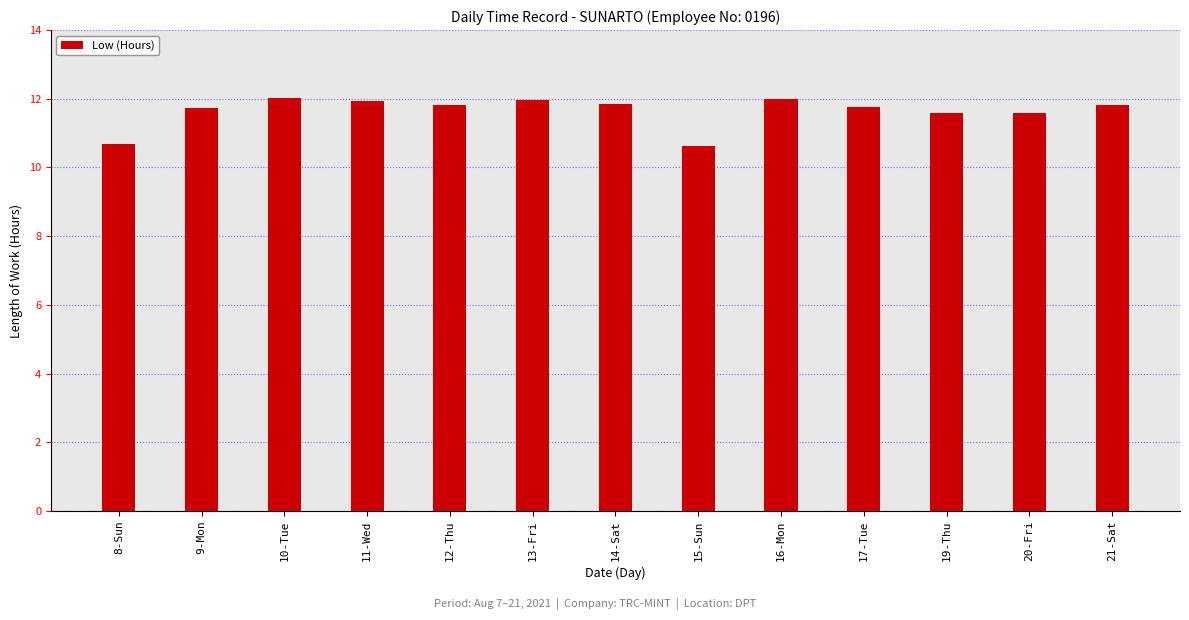

Are the bars horizontal?

No